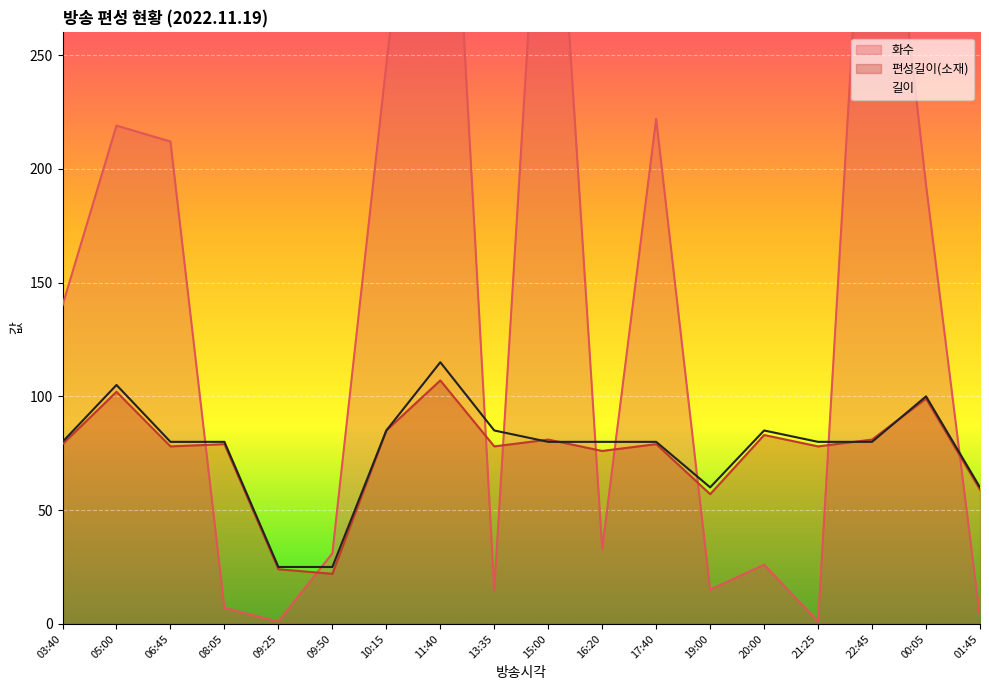

Reading right to left, extract all data points from this chart.

화수: 01:45=3	00:05=193	22:45=404	21:25=1	20:00=26	19:00=15	17:40=222	16:20=33	15:00=404	13:35=15	11:40=448	10:15=246	09:50=31	09:25=1	08:05=7	06:45=212	05:00=219	03:40=140
편성길이(소재): 01:45=59	00:05=99	22:45=81	21:25=78	20:00=83	19:00=57	17:40=79	16:20=76	15:00=81	13:35=78	11:40=107	10:15=85	09:50=22	09:25=24	08:05=79	06:45=78	05:00=102	03:40=79
길이: 01:45=60	00:05=100	22:45=80	21:25=80	20:00=85	19:00=60	17:40=80	16:20=80	15:00=80	13:35=85	11:40=115	10:15=85	09:50=25	09:25=25	08:05=80	06:45=80	05:00=105	03:40=80